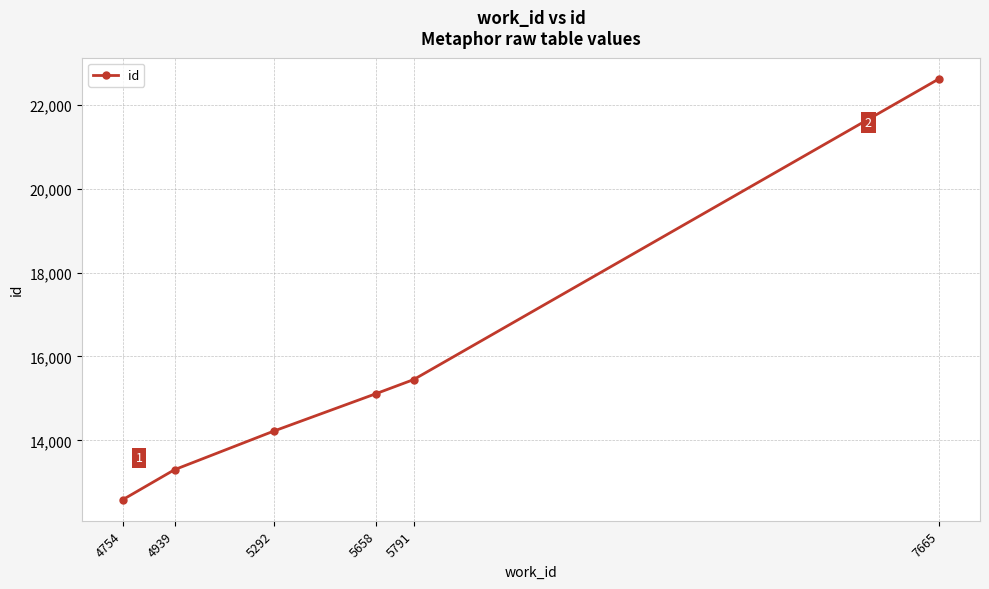

What is the value of the 1st point from the left?

12584